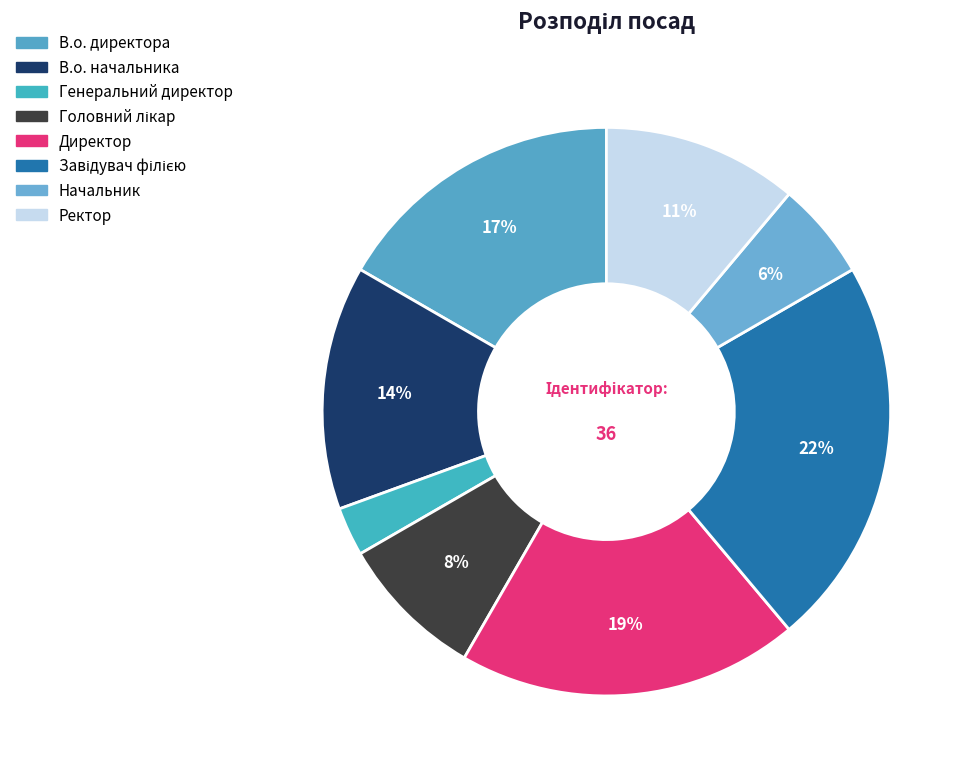

How many slices are in this pie chart?

8